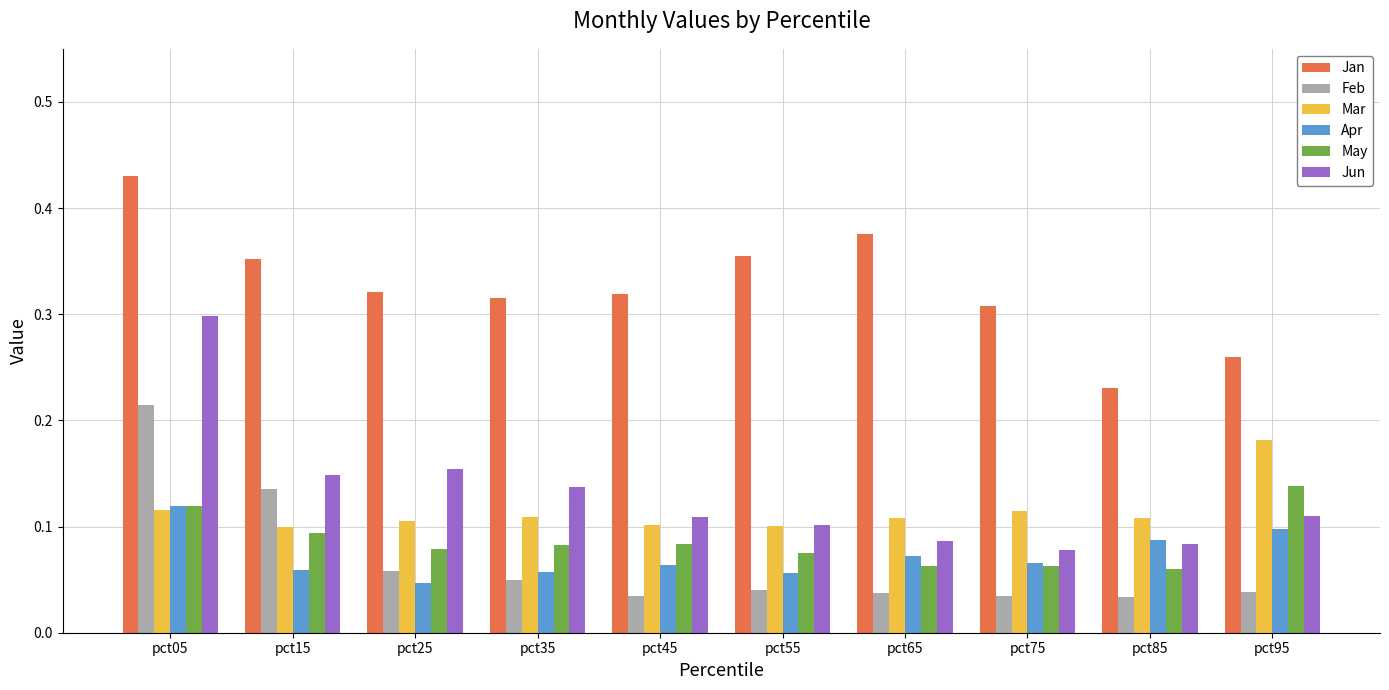

Which series has the widest spread of values?

Jun